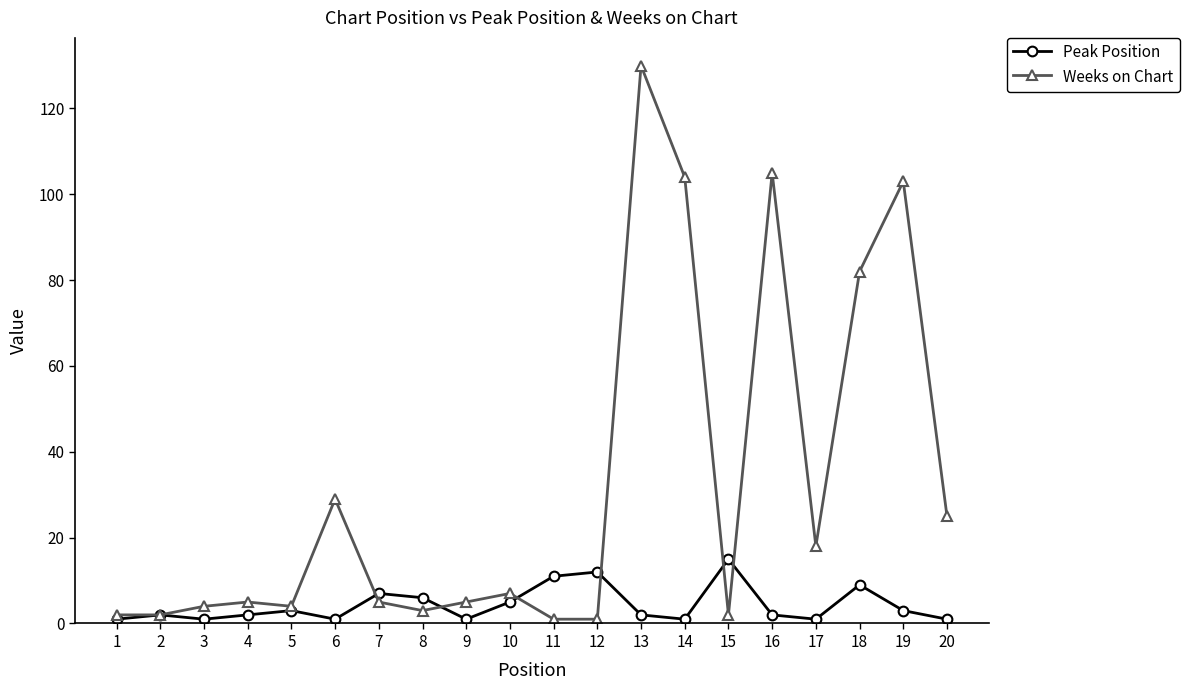

What is the maximum value for Weeks on Chart?

130